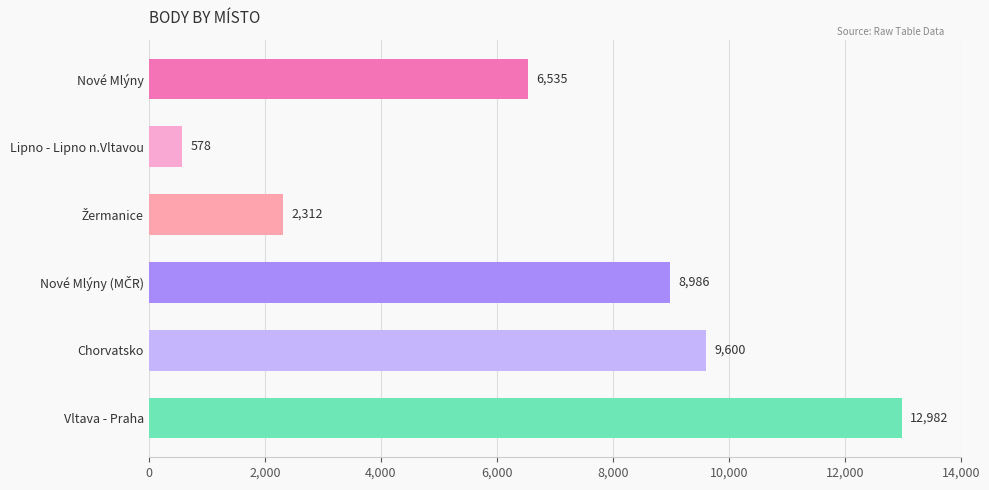

What is the average value?

6832